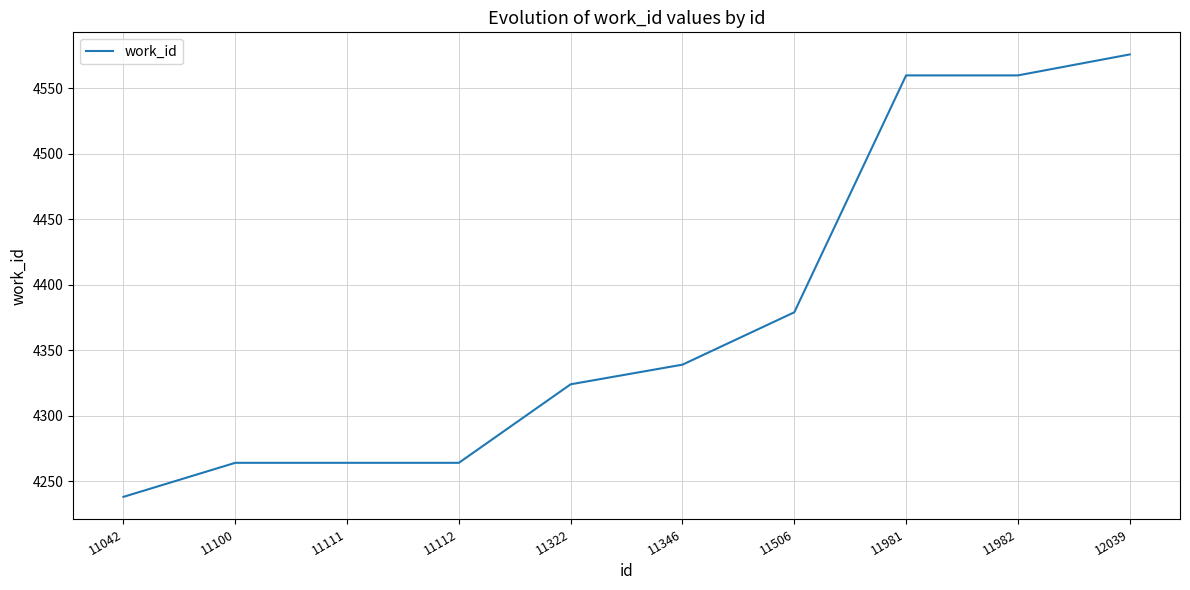

What is the sum of all values?

43768